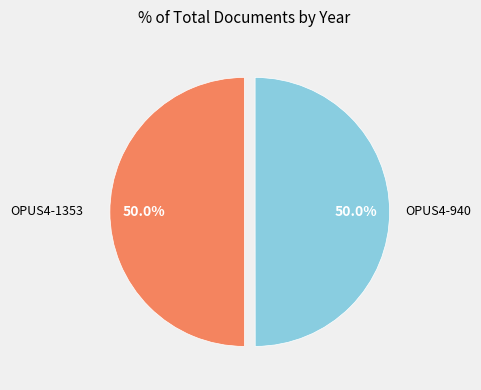

How many slices are in this pie chart?

2